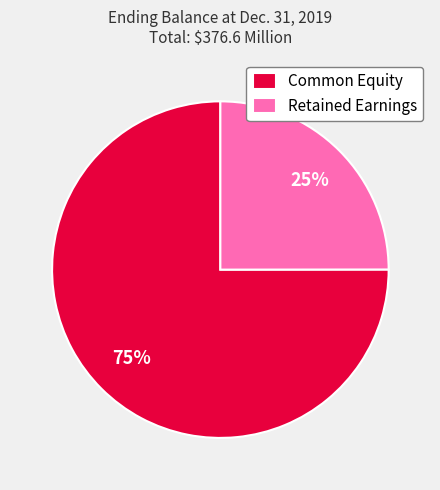

What is the ratio of the value at Retained Earnings to the value at Common Equity?

0.3